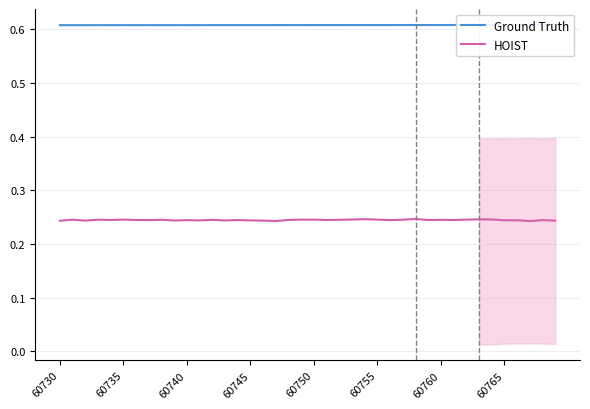

List the series in order of their overall mean, highest first.

Ground Truth, HOIST